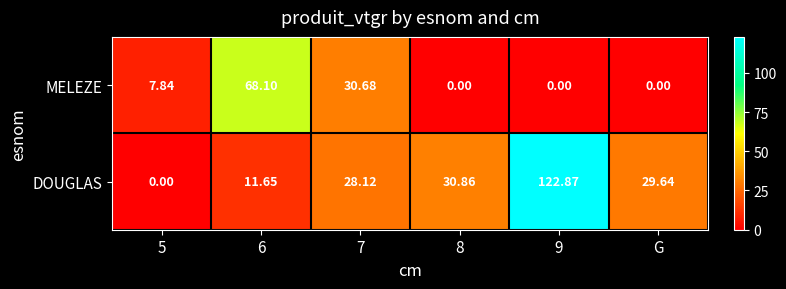

Rank the series by their maximum value, from lowest to highest.

MELEZE, DOUGLAS